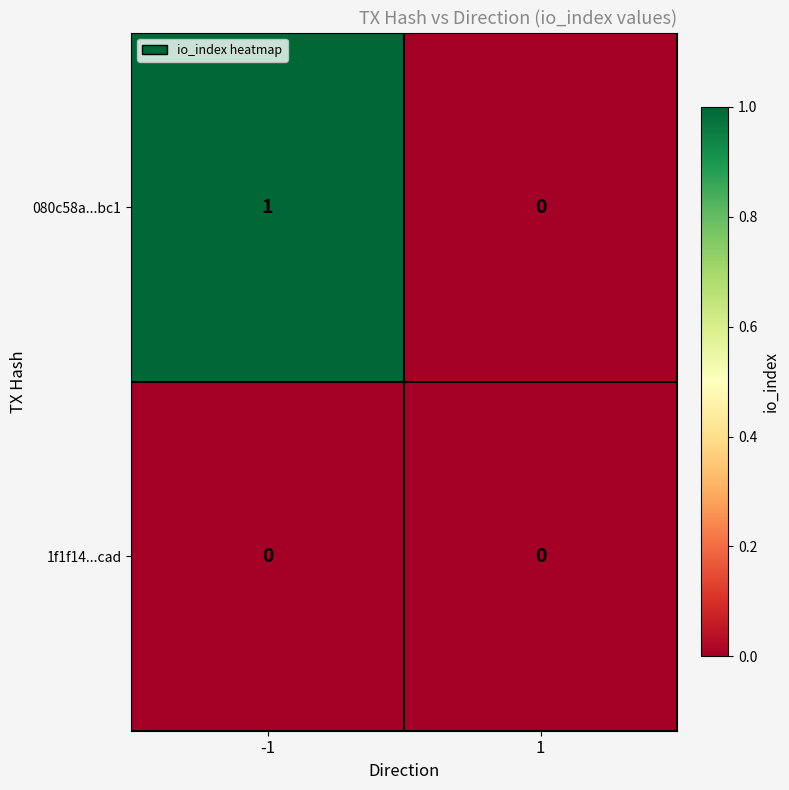

Rank the series by their maximum value, from highest to lowest.

080c58a...bc1, 1f1f14...cad